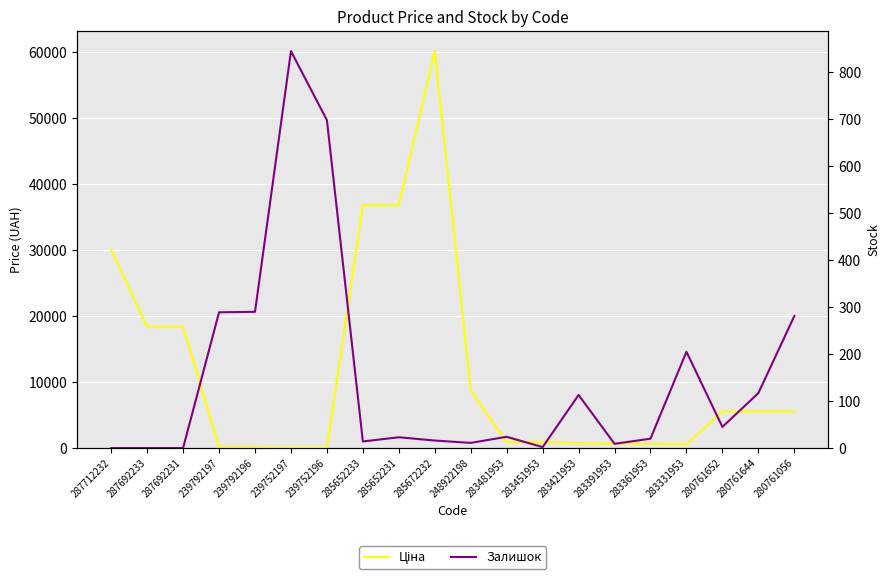

Rank the series by their average value, from lowest to highest.

Залишок, Ціна